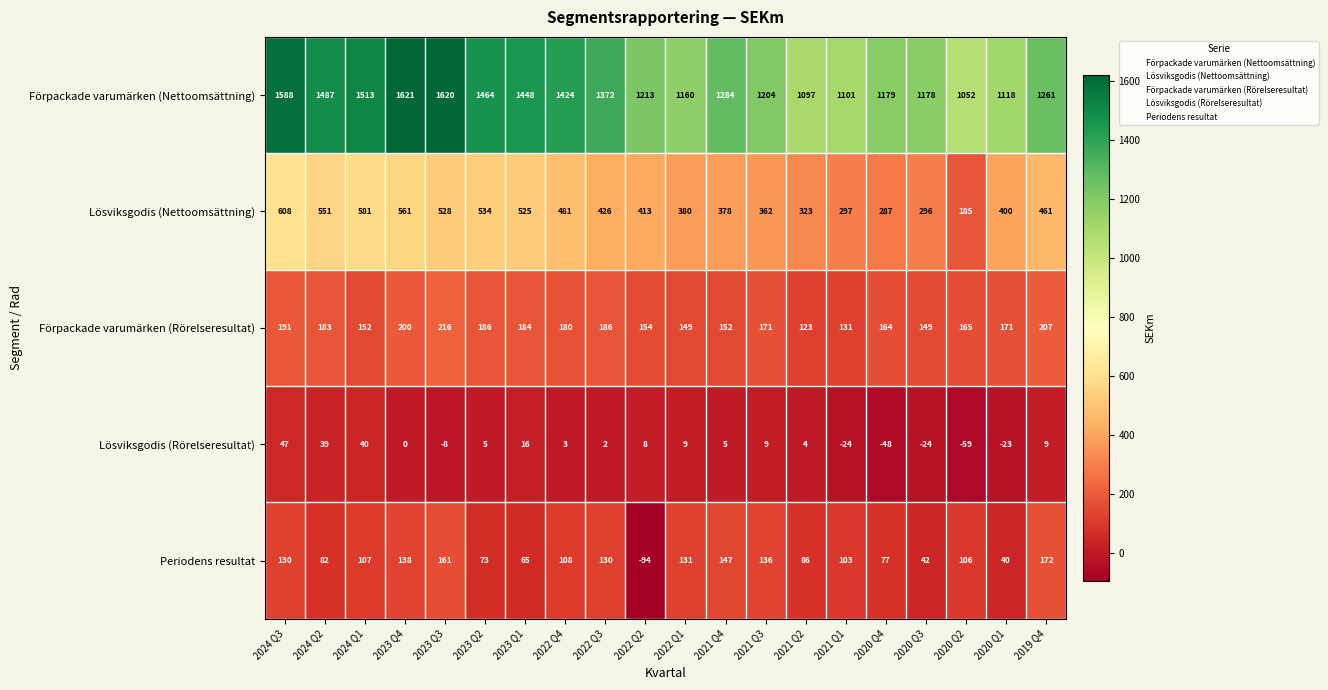

Which series changed the most between 2024 Q2 and 2021 Q4?

Förpackade varumärken (Nettoomsättning)